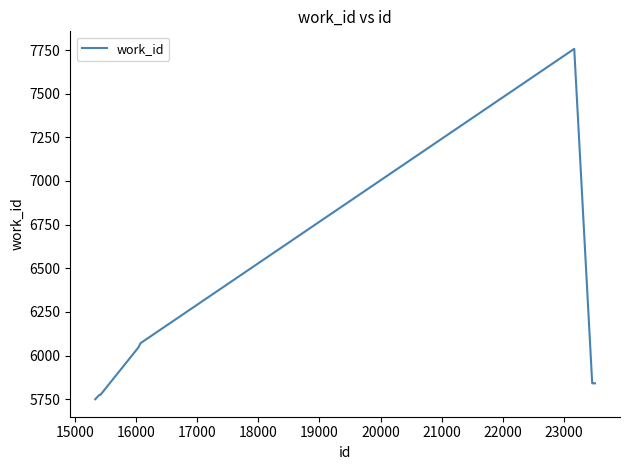

What is the difference between the maximum and minimum values?

2007